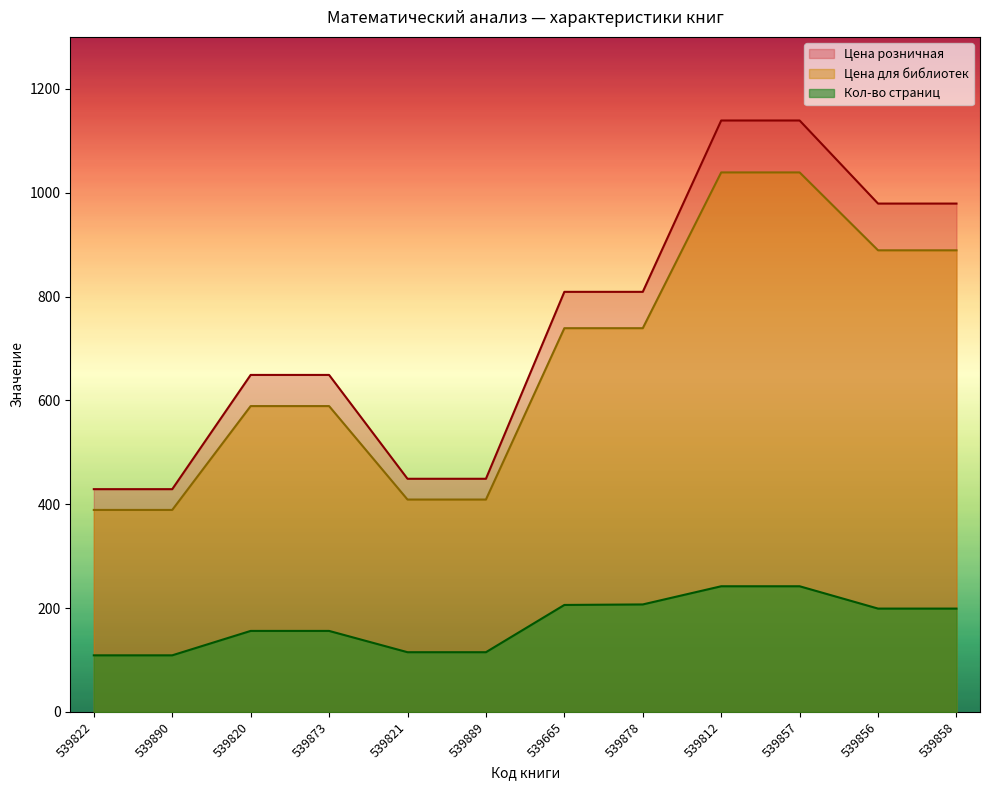

Reading left to right, extract all data points from this chart.

Кол-во страниц: 539822=109	539890=109	539820=156	539873=156	539821=115	539889=115	539665=206	539878=207	539812=242	539857=242	539856=199	539858=199
Цена для библиотек: 539822=389	539890=389	539820=589	539873=589	539821=409	539889=409	539665=739	539878=739	539812=1039	539857=1039	539856=889	539858=889
Цена розничная: 539822=429	539890=429	539820=649	539873=649	539821=449	539889=449	539665=809	539878=809	539812=1139	539857=1139	539856=979	539858=979